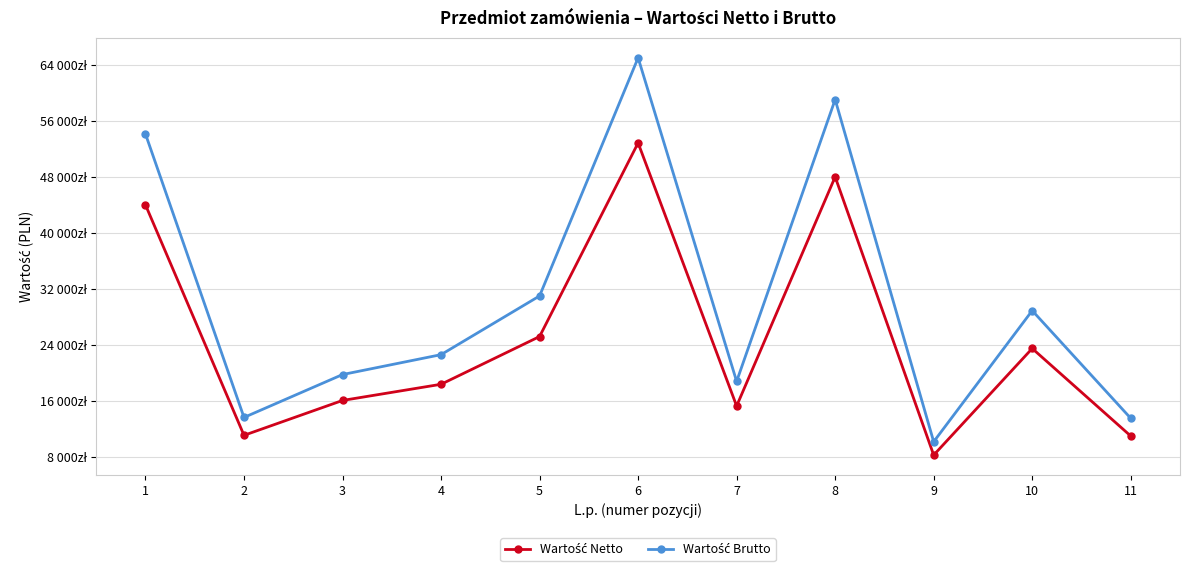

Does the chart have visible grid lines?

Yes